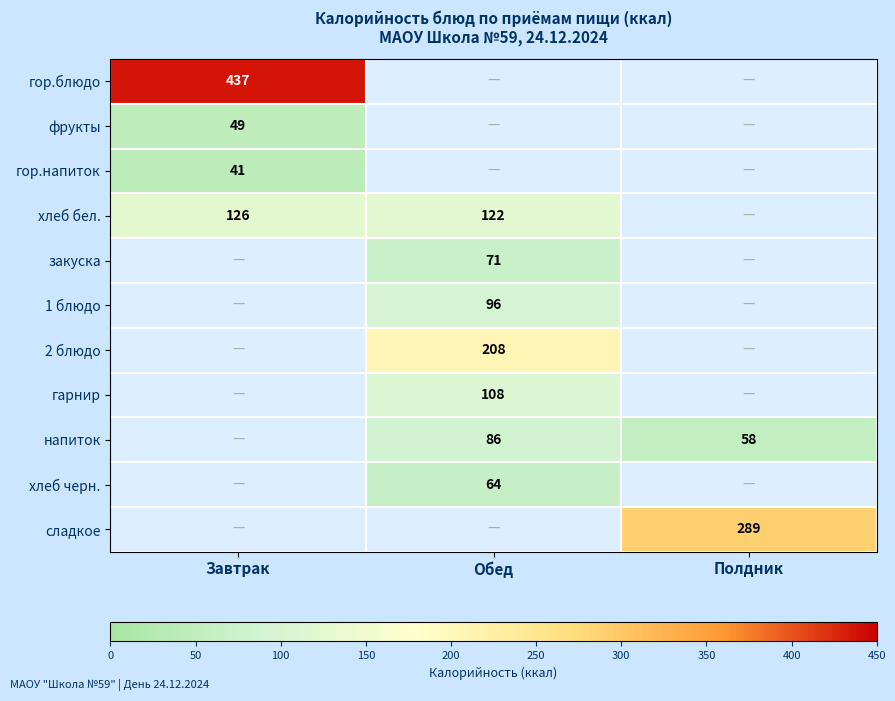

At how many categories does at least one series exceed 118?

3